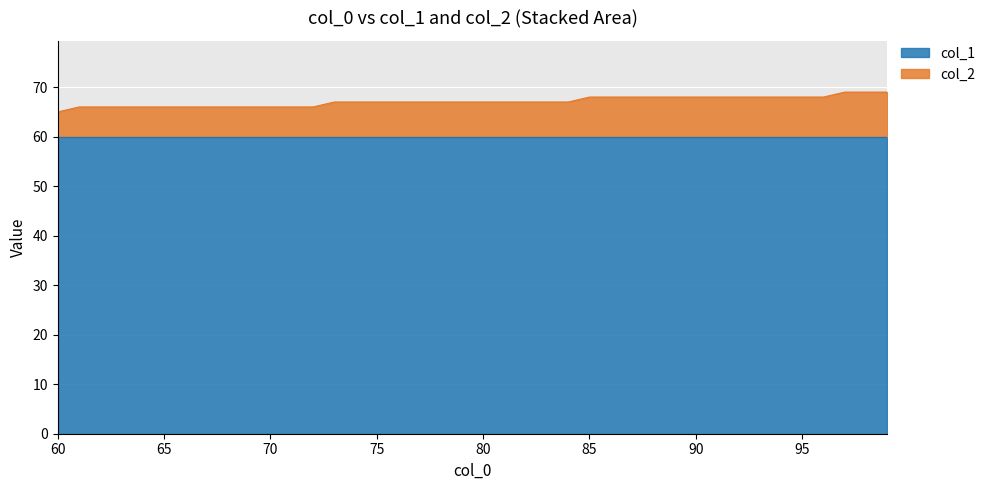

What is the value of the 14th point from the left?

67